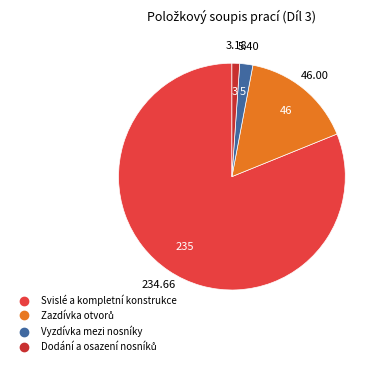

What percentage is the Zazdívka otvorů slice, to the nearest percent?

16%